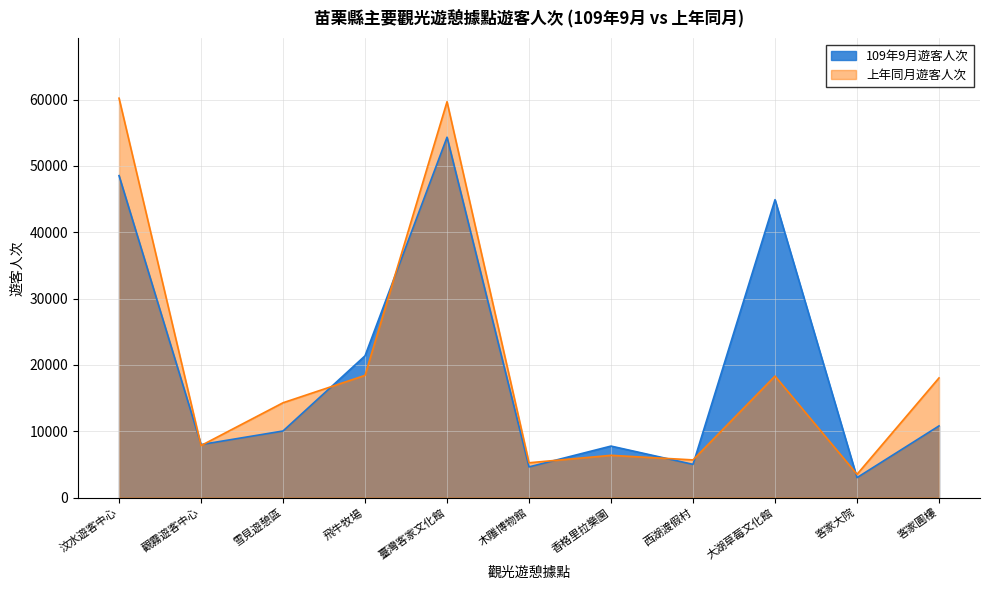

At which label does 上年同月遊客人次 reach its minimum?

客家大院